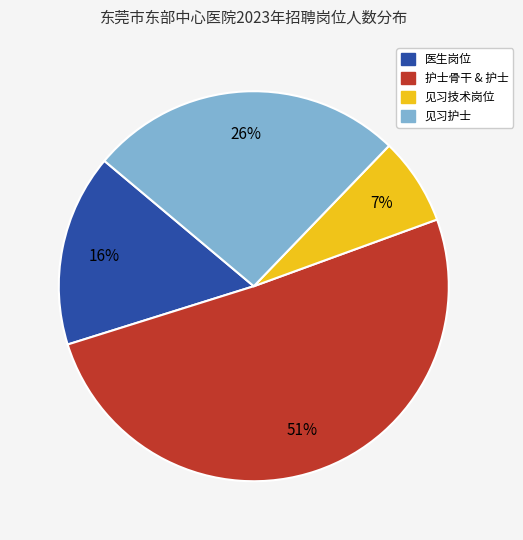

Does any single category account for the majority?

Yes